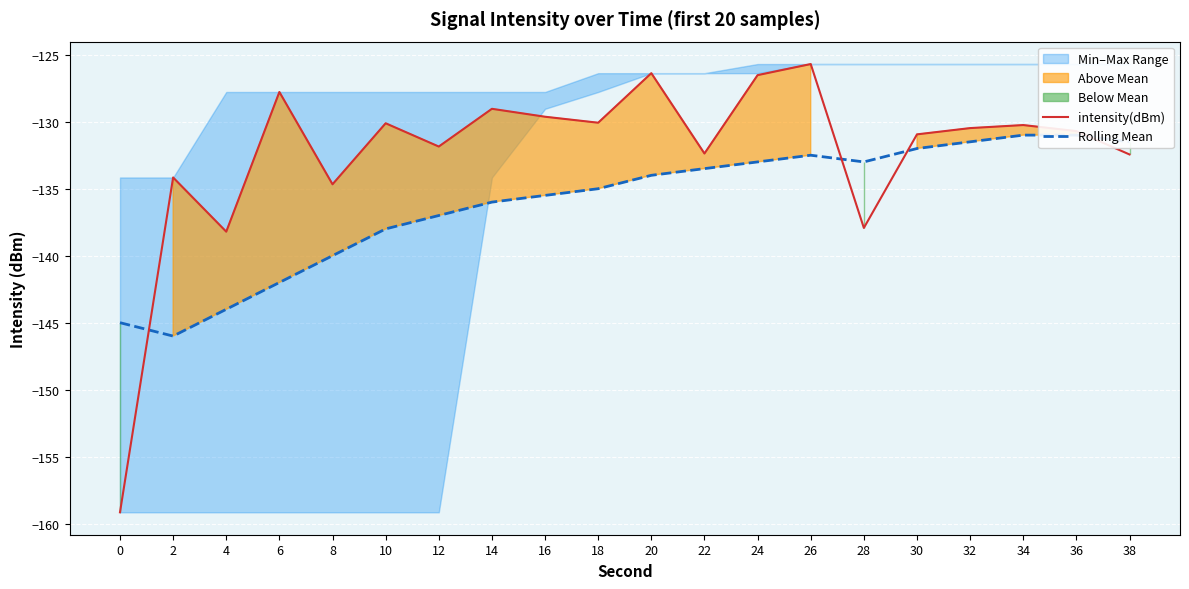

What is the difference between the Rolling Mean values at 16 and 18?

0.5